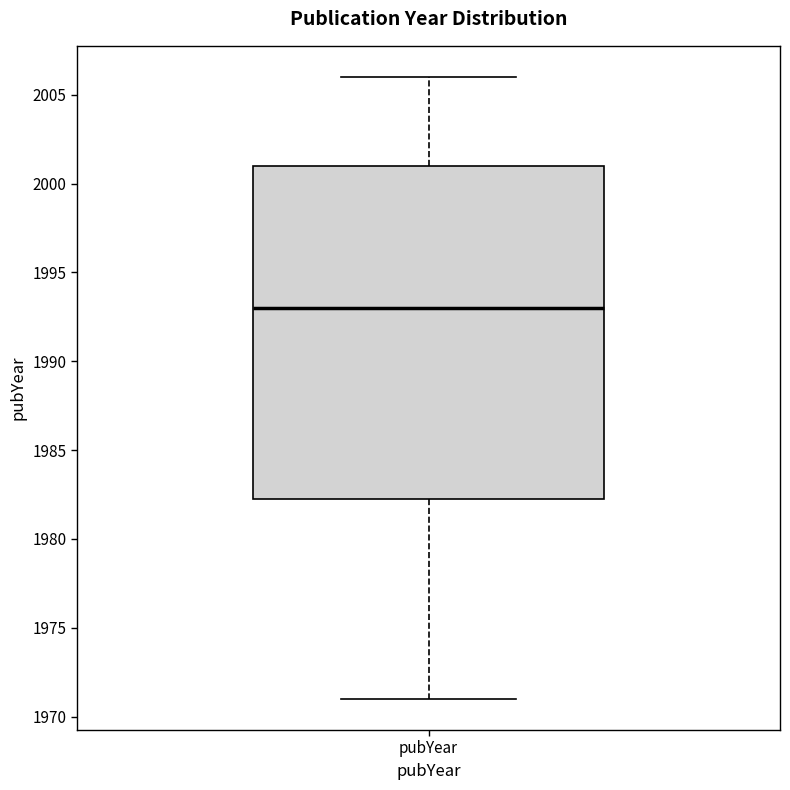

Transcribe this box plot: give where the median line is, the range the box spans, and where the two whiskers end, as read against the y-axis. The values are not printed on the chart, so give them approximately, as read against the axis.

median 1993.0, box 1982.5 to 2001.0, whiskers 1971.0 to 2006.0